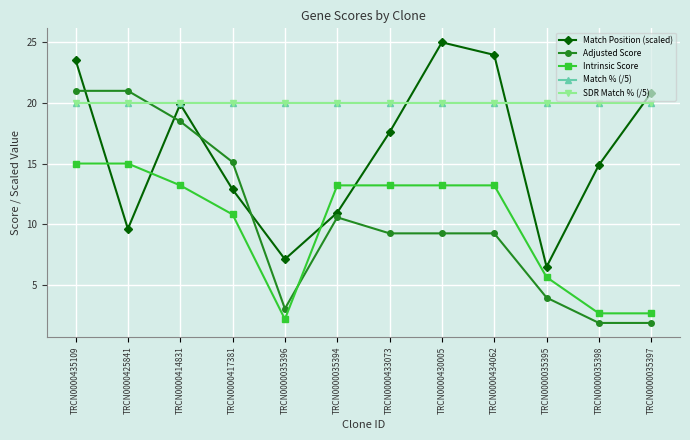

True or false: Match % (/5) has a value of 4.9 at TRCN0000035398.

False